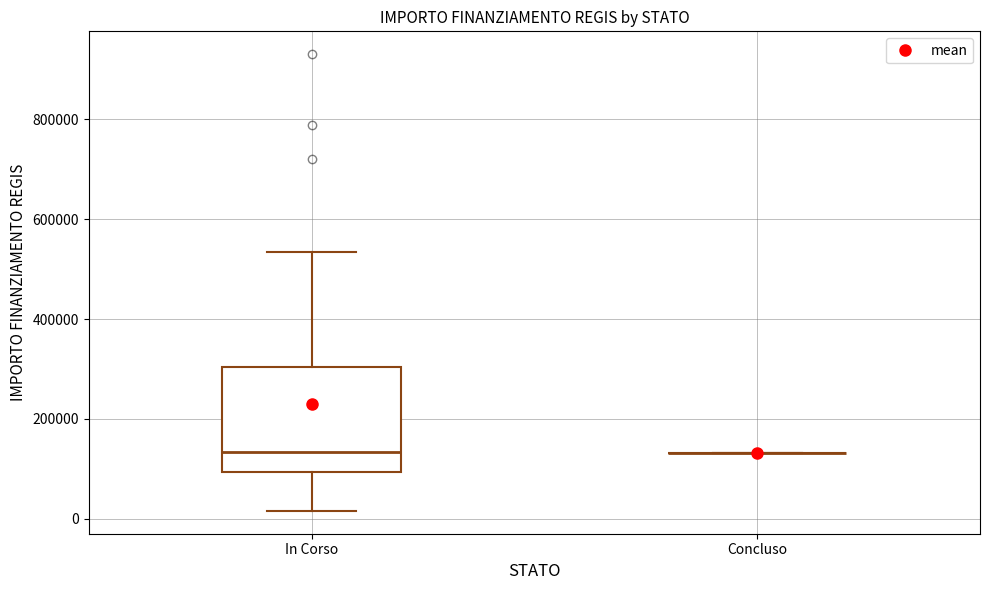

Reading left to right, transcribe this box plot: for each box, give where its median line is, the range the box spans, and where its two whiskers end, as read against the y-axis. The values are not printed on the chart, so give them approximately, as read against the axis.

In Corso: median 140000, box 100000 to 300000, whiskers 20000 to 540000
Concluso: box collapsed to a line at 140000, whiskers 140000 to 140000